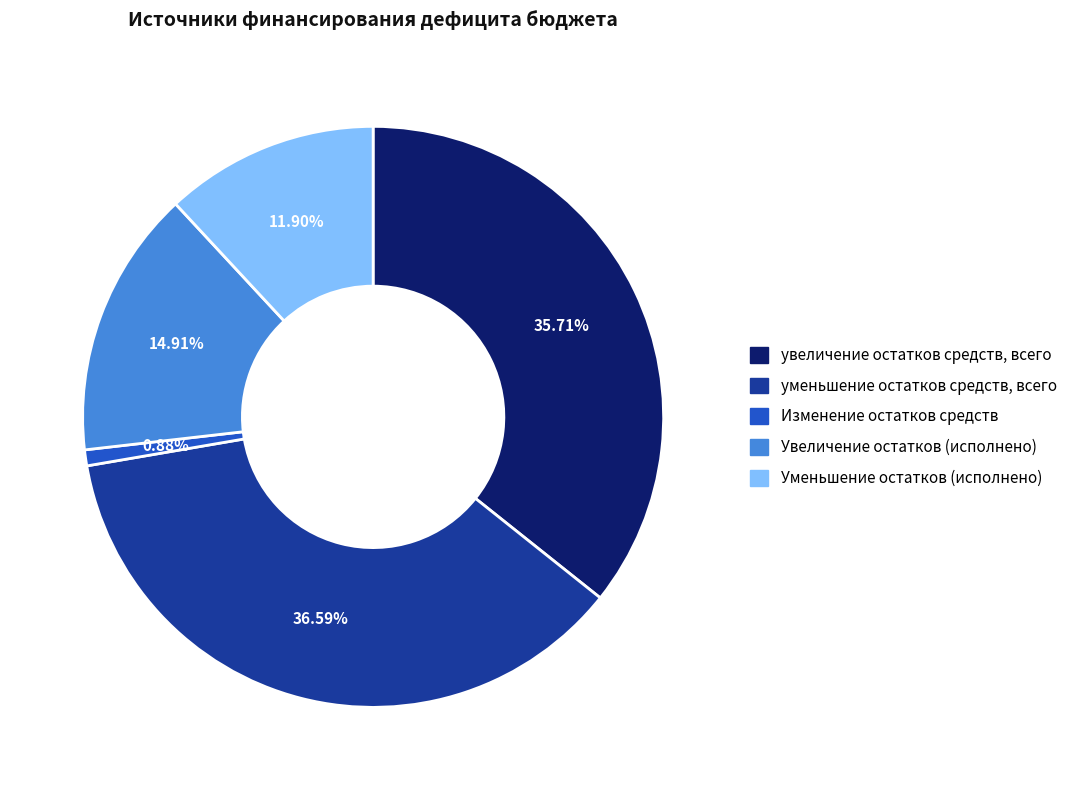

Between Изменение остатков средств and Уменьшение остатков (исполнено), which is larger?

Уменьшение остатков (исполнено)